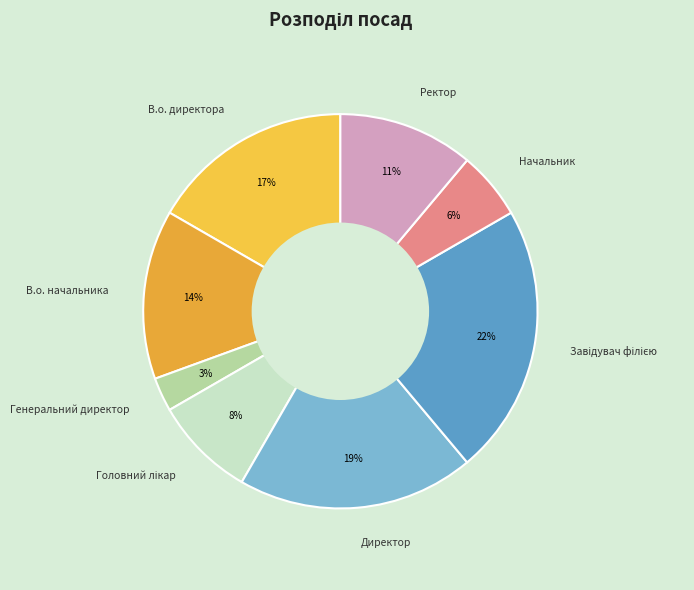

Is it true that Директор is 13% of the pie?

False